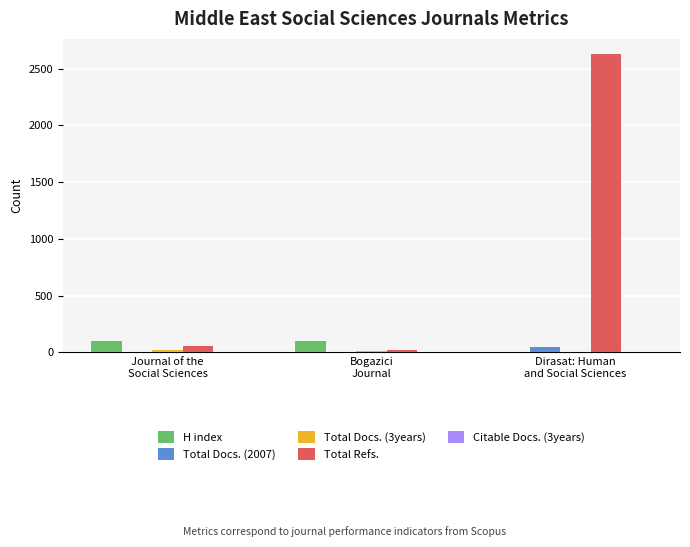

Which series has the largest total across all categories?

Total Refs.